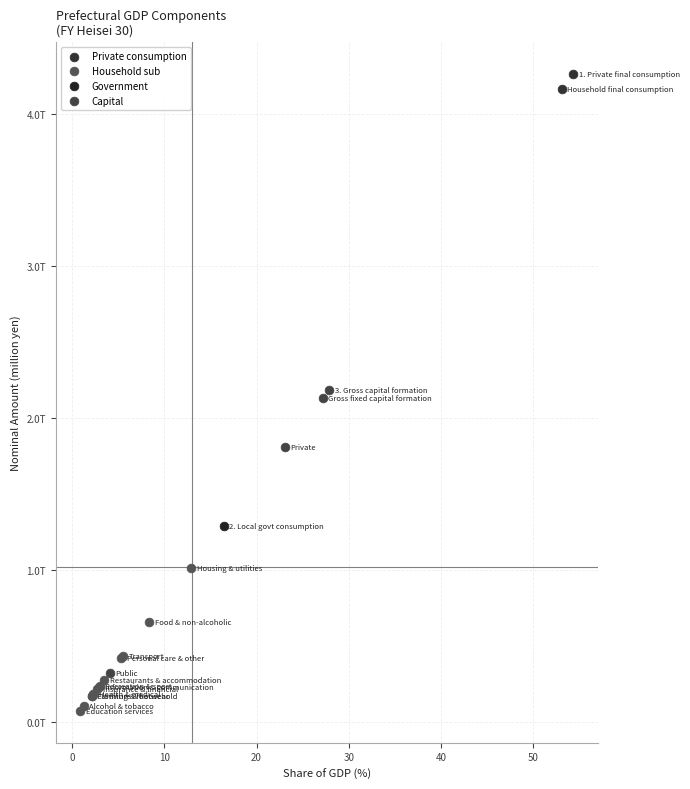

What are all the series names shown in the legend?

Private consumption, Household sub, Government, Capital